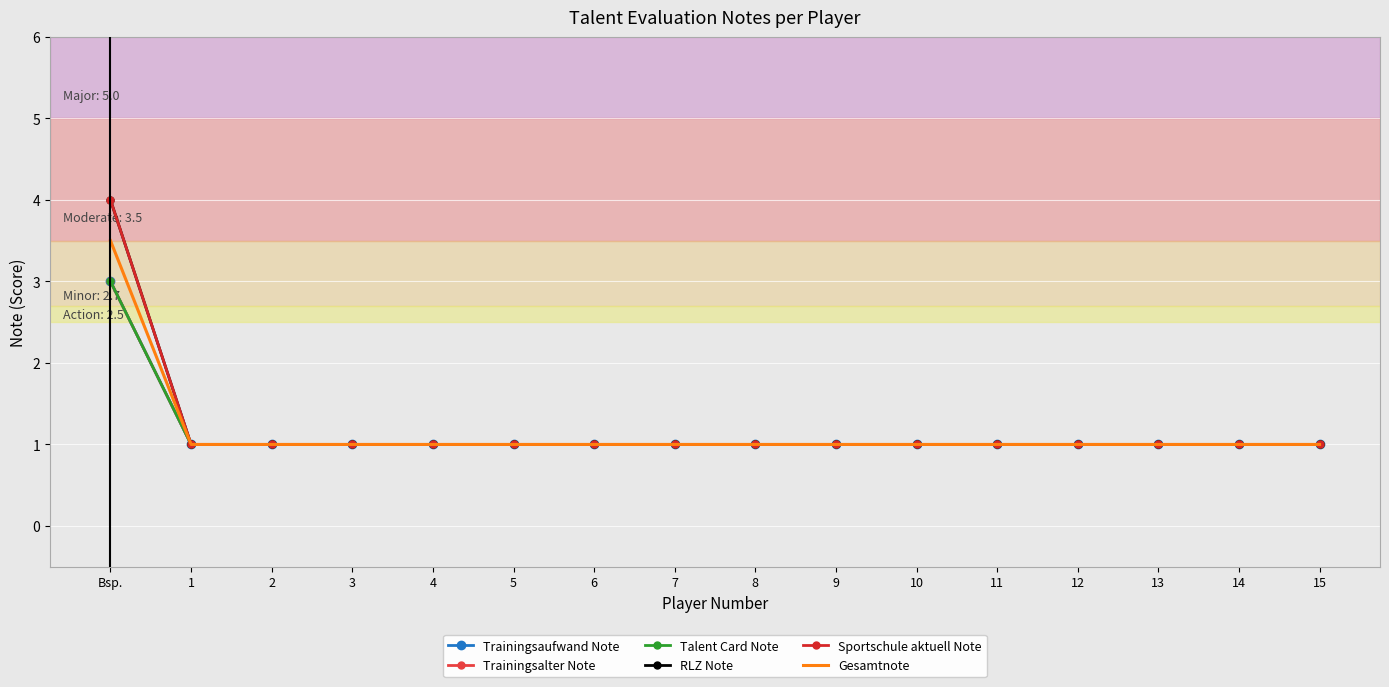

Reading right to left, list all the values displayed in this chart.

Trainingsaufwand Note: 15=1.0	14=1.0	13=1.0	12=1.0	11=1.0	10=1.0	9=1.0	8=1.0	7=1.0	6=1.0	5=1.0	4=1.0	3=1.0	2=1.0	1=1.0	Bsp.=3.0
Trainingsalter Note: 15=1.0	14=1.0	13=1.0	12=1.0	11=1.0	10=1.0	9=1.0	8=1.0	7=1.0	6=1.0	5=1.0	4=1.0	3=1.0	2=1.0	1=1.0	Bsp.=3.0
Talent Card Note: 15=1.0	14=1.0	13=1.0	12=1.0	11=1.0	10=1.0	9=1.0	8=1.0	7=1.0	6=1.0	5=1.0	4=1.0	3=1.0	2=1.0	1=1.0	Bsp.=3.0
RLZ Note: 15=1.0	14=1.0	13=1.0	12=1.0	11=1.0	10=1.0	9=1.0	8=1.0	7=1.0	6=1.0	5=1.0	4=1.0	3=1.0	2=1.0	1=1.0	Bsp.=4.0
Sportschule aktuell Note: 15=1.0	14=1.0	13=1.0	12=1.0	11=1.0	10=1.0	9=1.0	8=1.0	7=1.0	6=1.0	5=1.0	4=1.0	3=1.0	2=1.0	1=1.0	Bsp.=4.0
Gesamtnote: 15=1.0	14=1.0	13=1.0	12=1.0	11=1.0	10=1.0	9=1.0	8=1.0	7=1.0	6=1.0	5=1.0	4=1.0	3=1.0	2=1.0	1=1.0	Bsp.=3.5